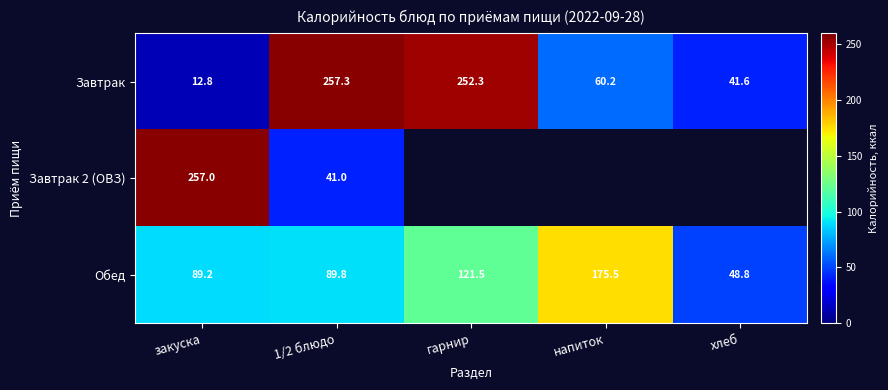

Is the value of Завтрак at закуска greater than the value of Обед at гарнир?

No